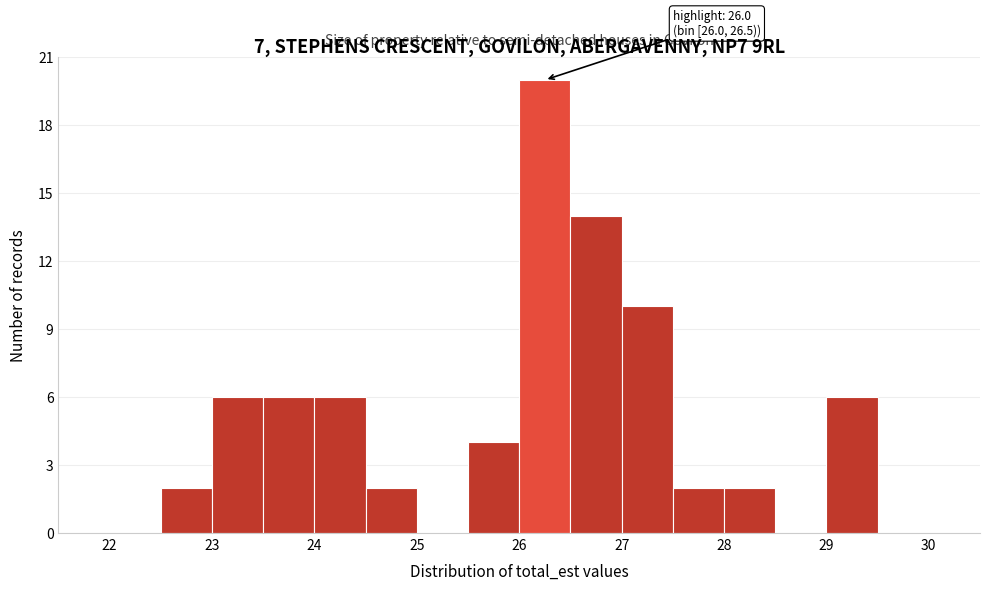

Over which range of the x-axis is the bar tallest?

26.0 to 26.5